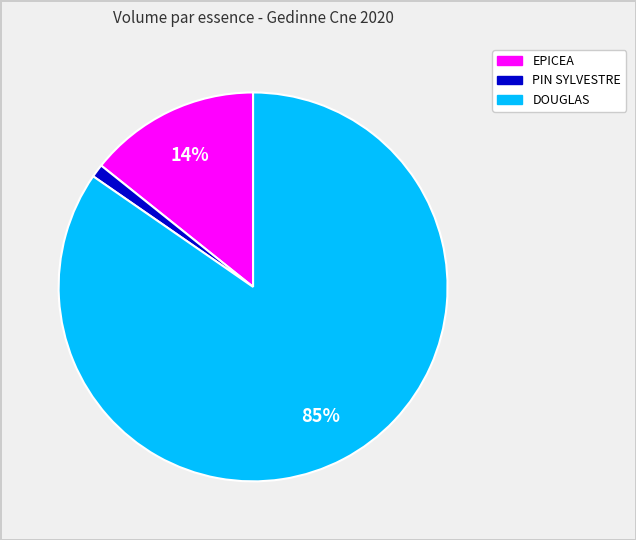

To the nearest percent, what is the difference between the largest and smallest slice percentages?

84%